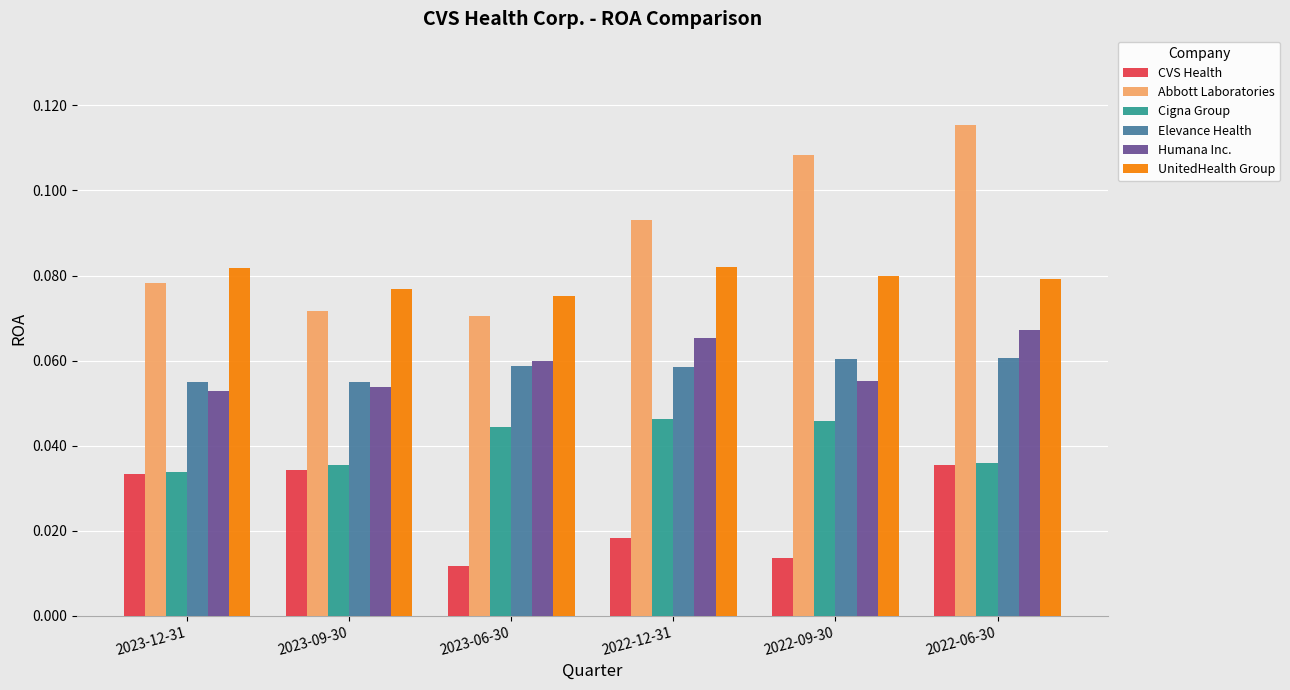

What is the total value across all series at 2022-09-30?

0.4